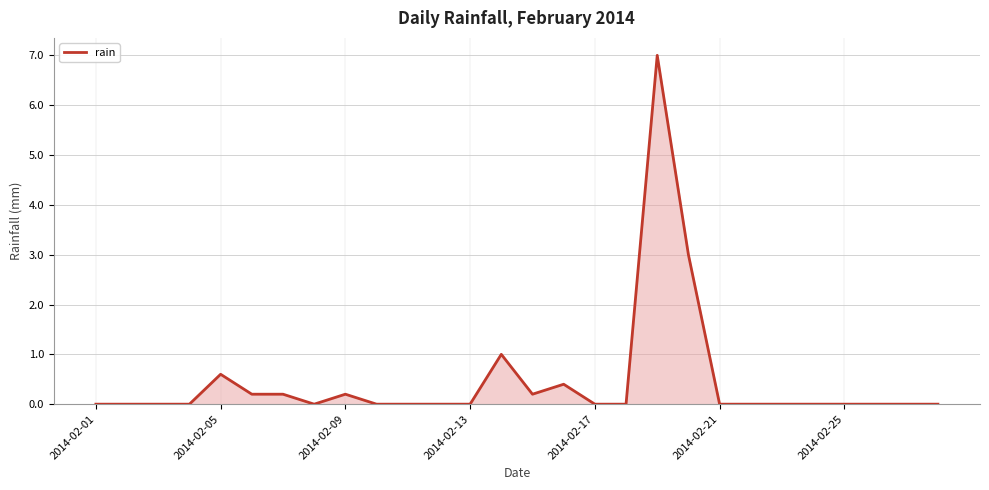

What is the maximum value shown in the chart?

7.0